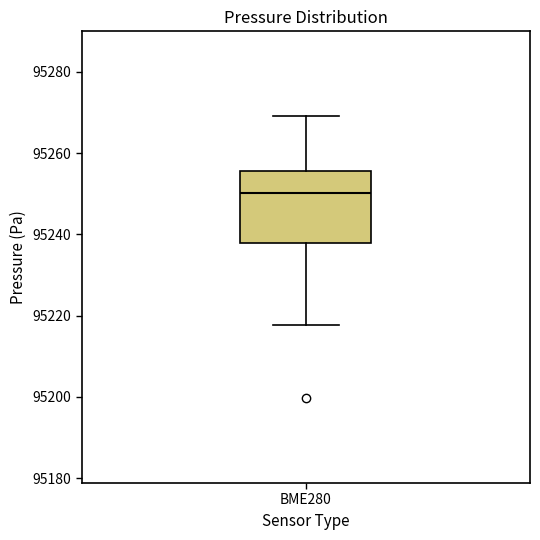

Read this box plot against the y-axis: the position of the median line, the range covered by the box, and the ends of both whiskers. The values are not printed on the chart, so give them approximately, as read against the axis.

median 95250, box 95238 to 95256, whiskers 95218 to 95270